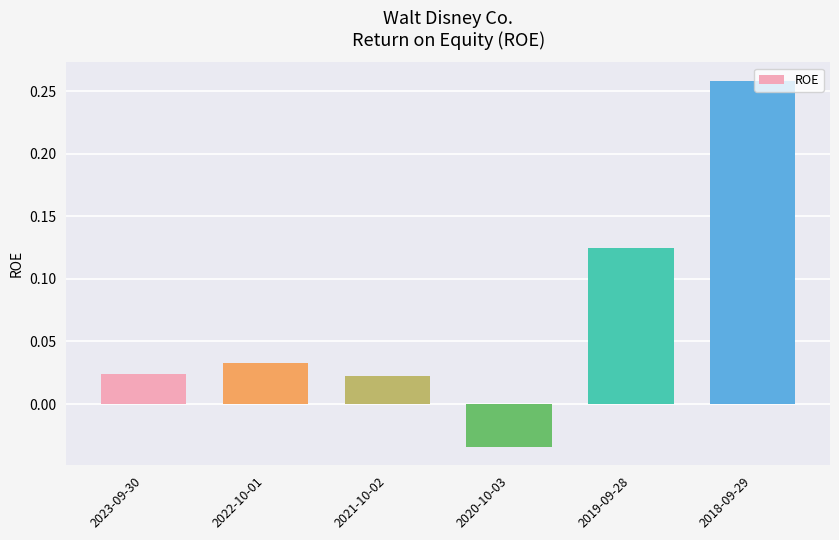

Which category has the lowest value across all series?

2020-10-03